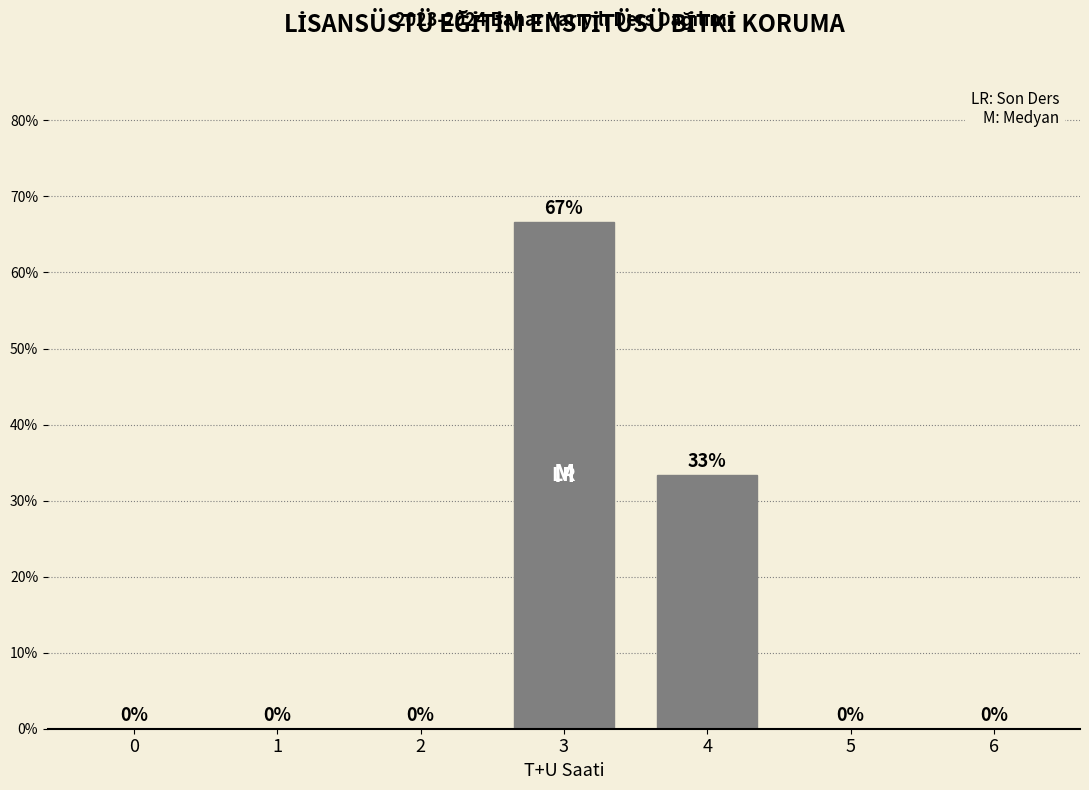

What is the approximate value at 3?

66.7